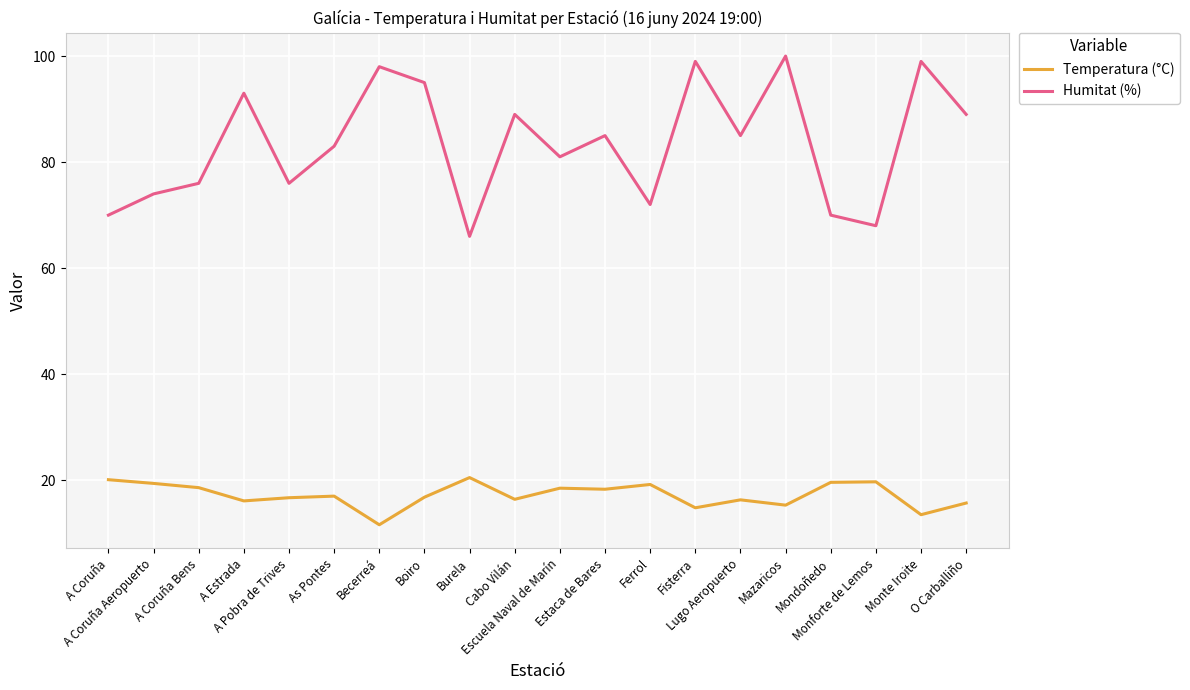

List the series in order of their peak value, lowest first.

Temperatura (°C), Humitat (%)